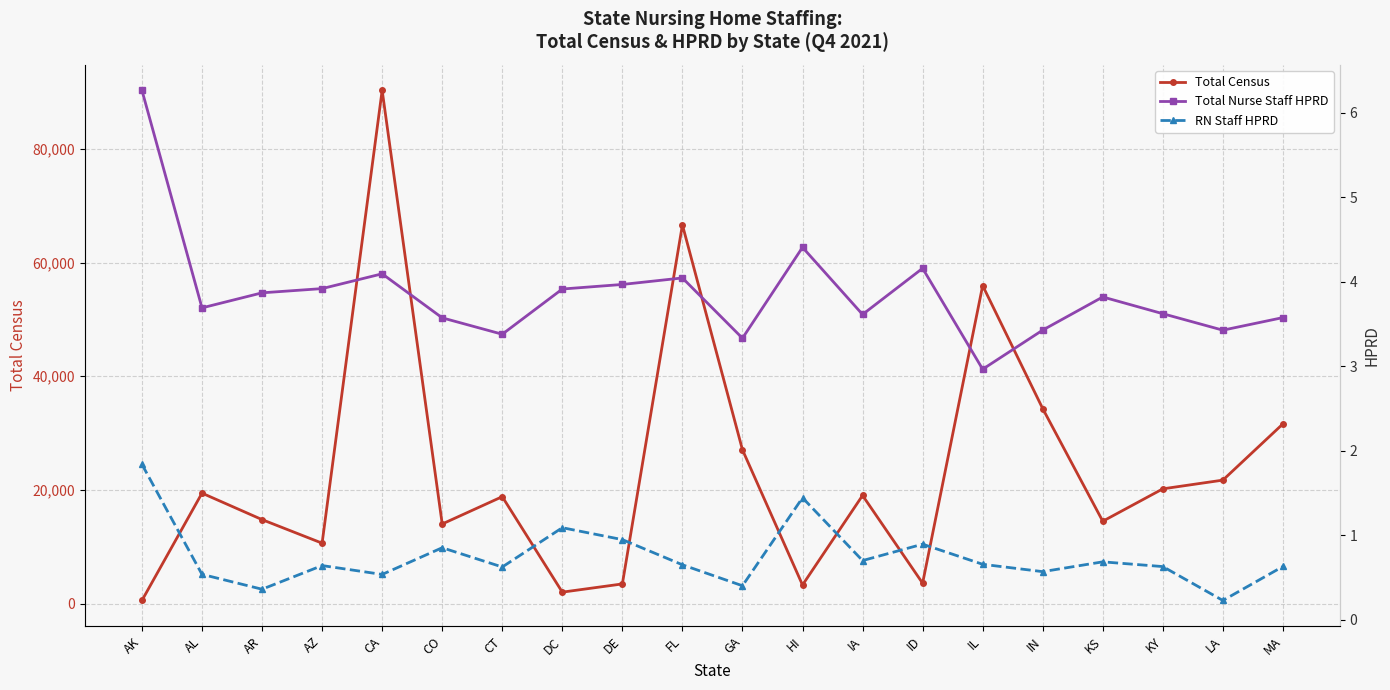

The Total Census series shows 3575.7 at ID. True or false?

True